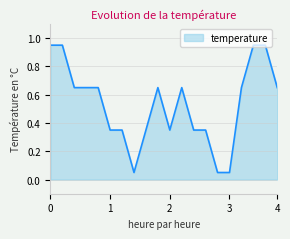

What is the difference between the maximum and minimum values?

0.9